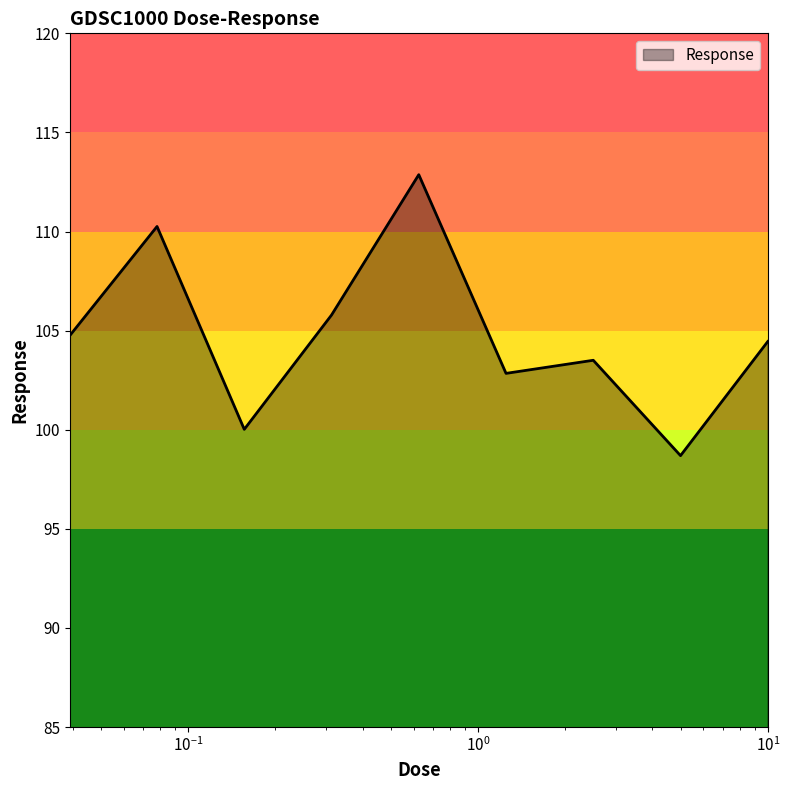

What is the difference between the maximum and minimum values?

14.2